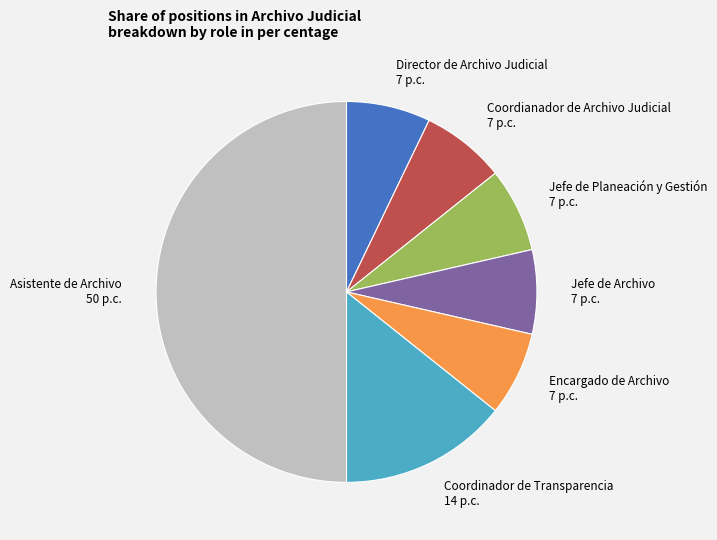

Is Director de Archivo Judicial the majority of the pie?

No